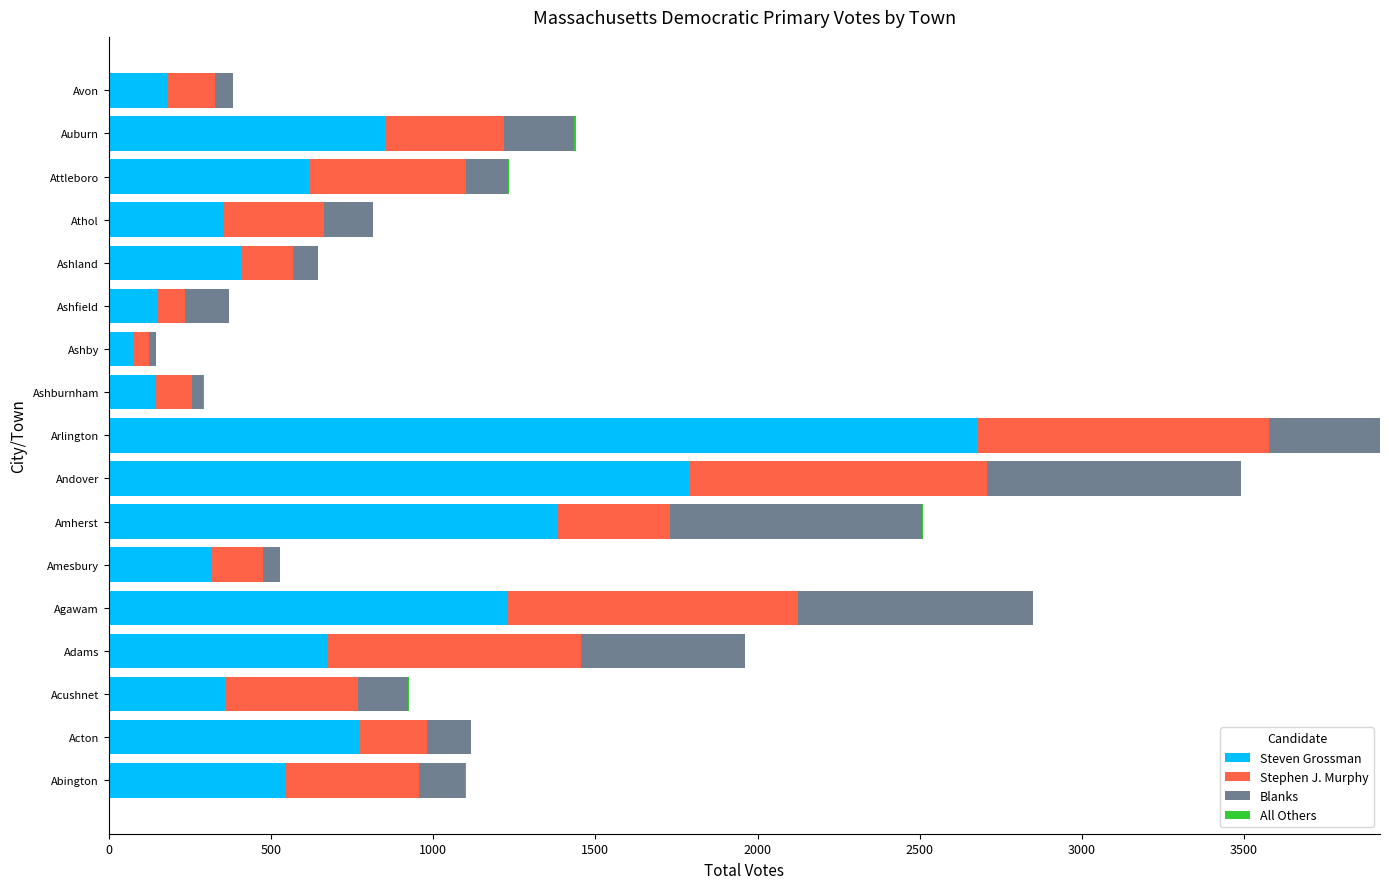

What is the total value across all series at Adams?

1962